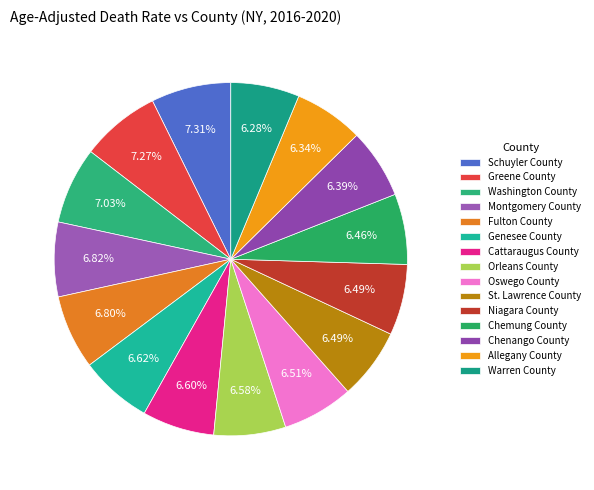

Is Allegany County the majority of the pie?

No